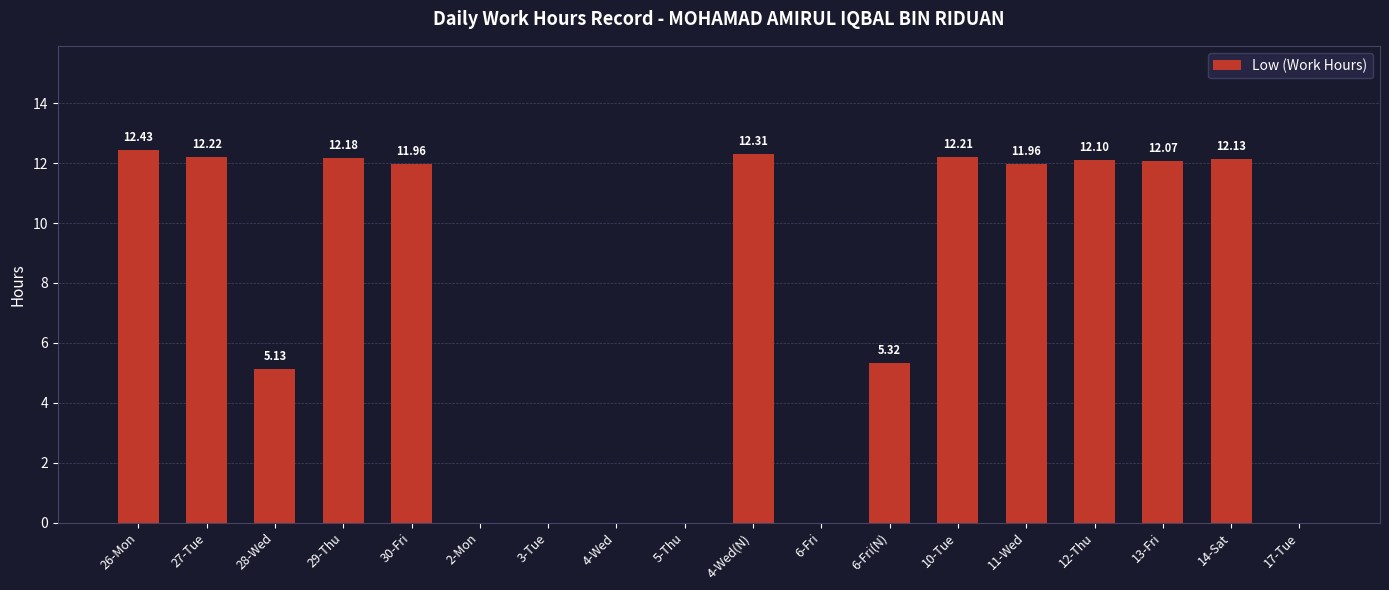

What is the approximate value at 6-Fri(N)?

5.3